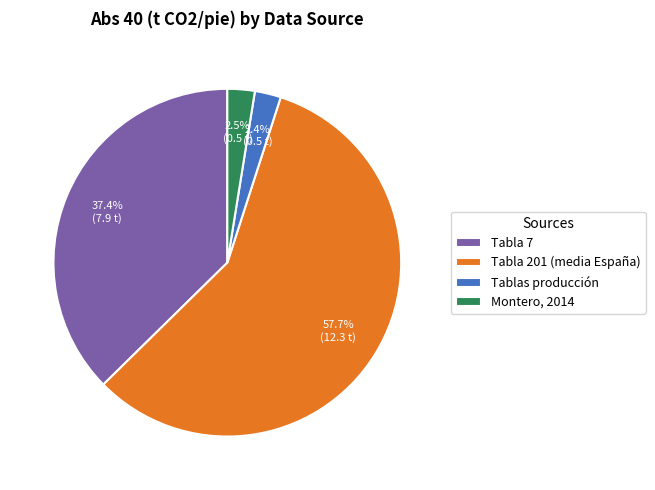

Rank the categories by value from lowest to highest.

Tablas producción, Montero, 2014, Tabla 7, Tabla 201 (media España)